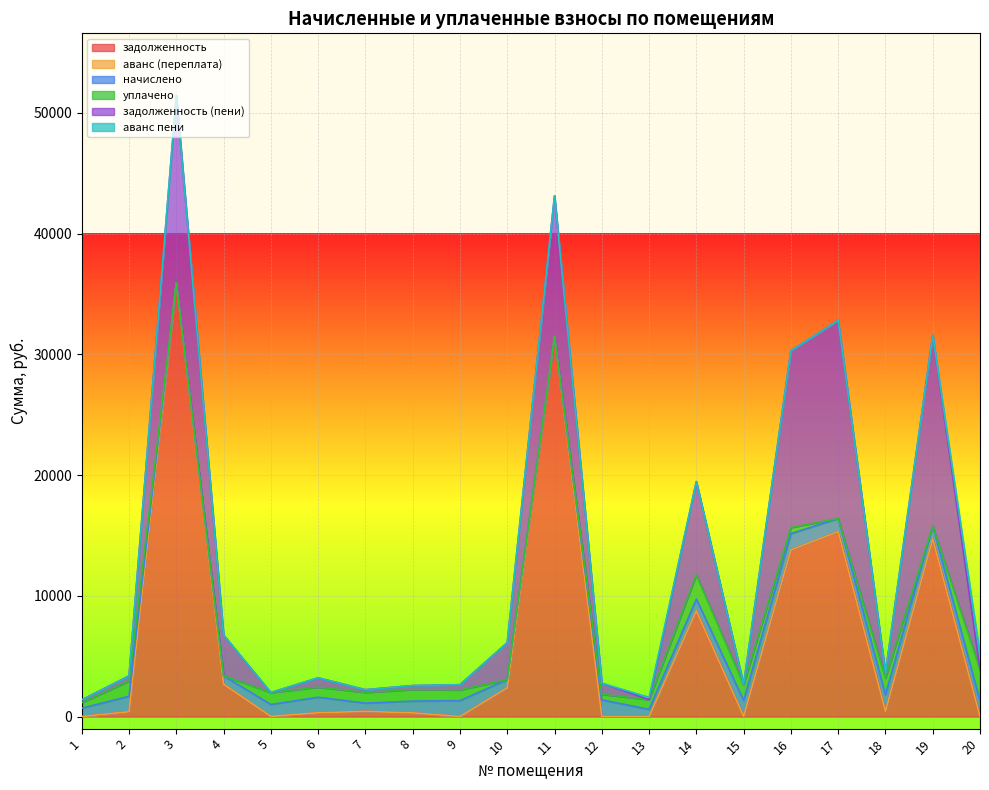

At how many categories does at least one series exceed -8573?

20